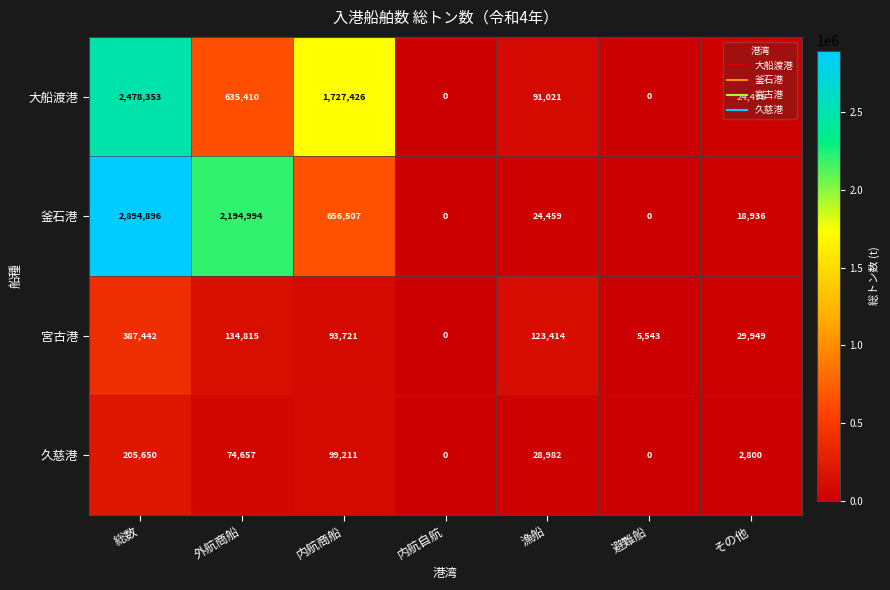

Rank the series by their maximum value, from highest to lowest.

釜石港, 大船渡港, 宮古港, 久慈港